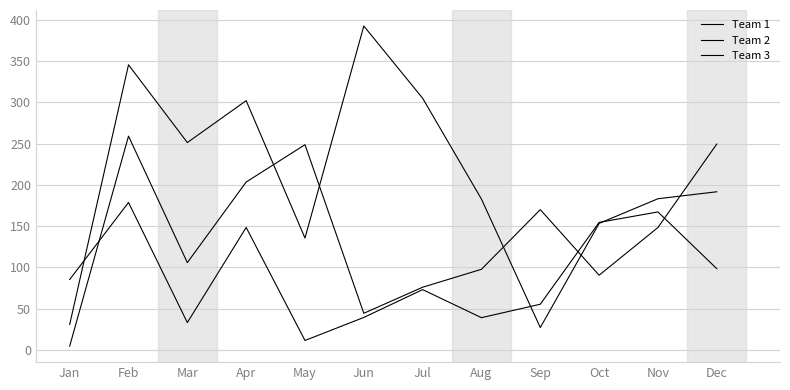

At which category does Team 3 reach its first local valley?

Mar